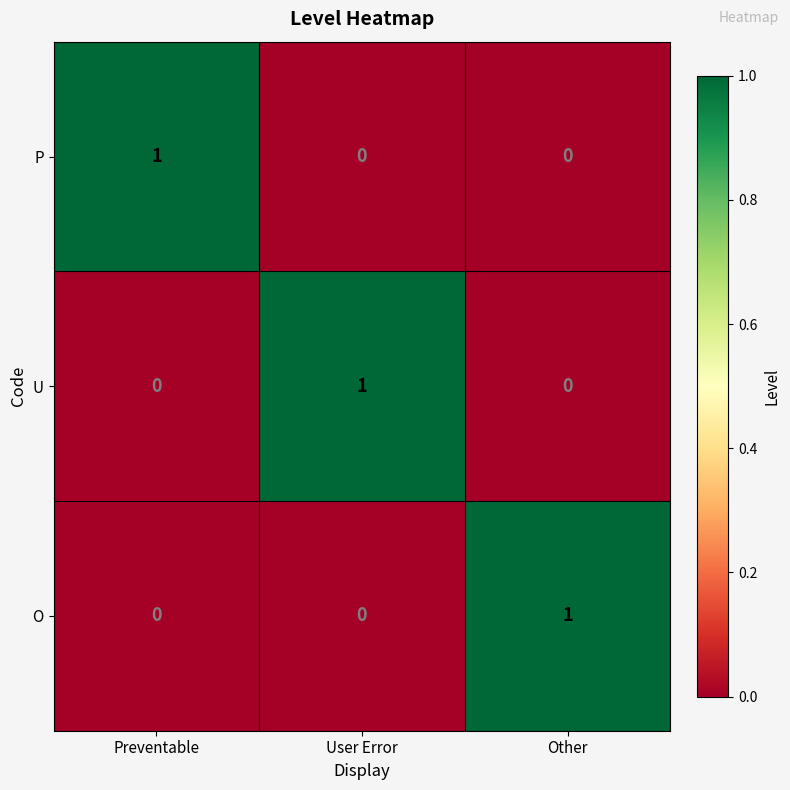

How many O values are between 0 and 1?

3